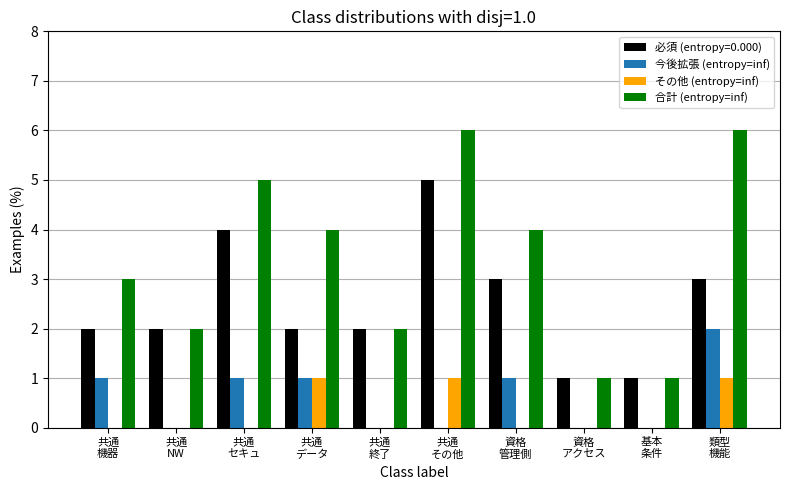

What is the maximum value shown in the chart?

6